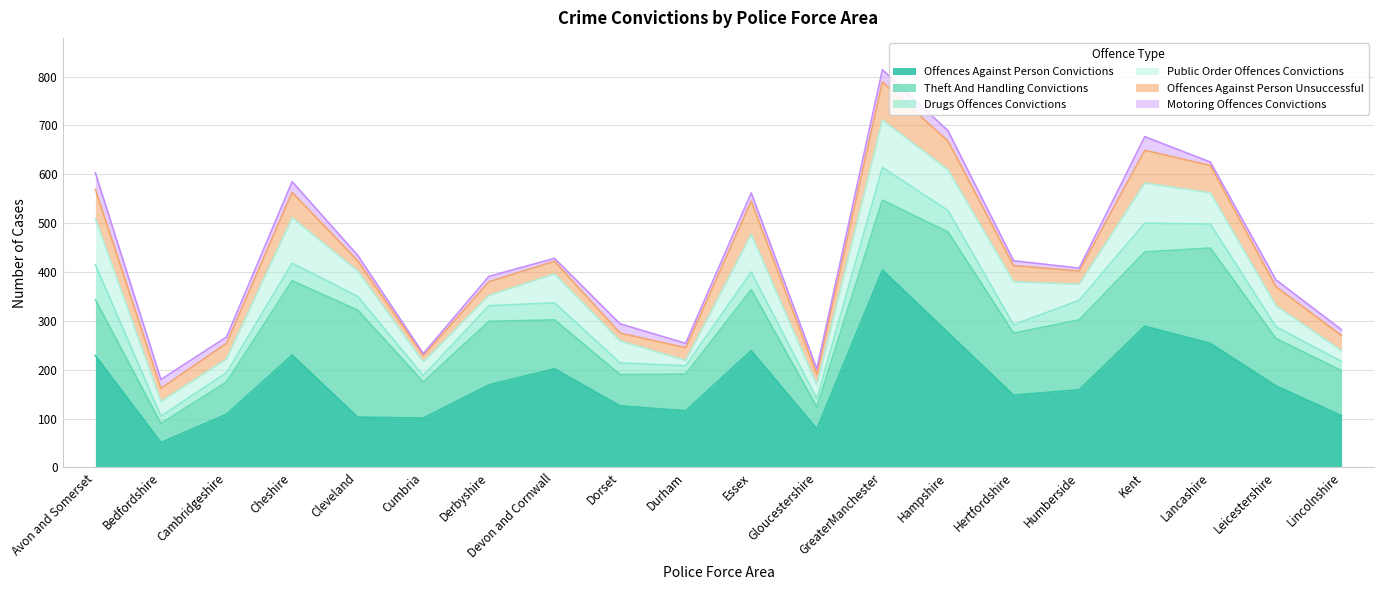

Which category has the highest value in the Public Order Offences Convictions series?

GreaterManchester